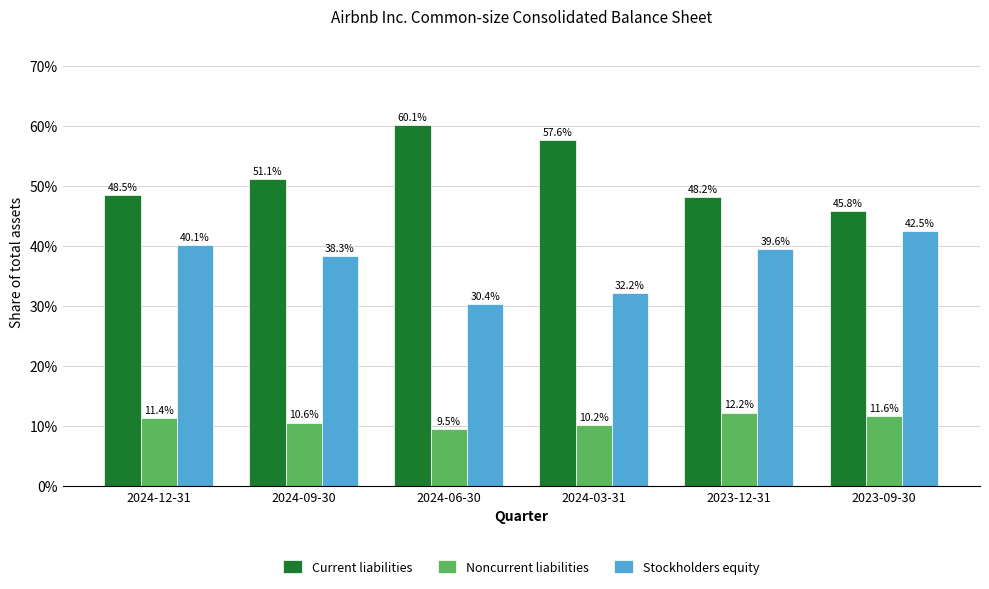

Which series has the largest range (max minus min)?

Current liabilities